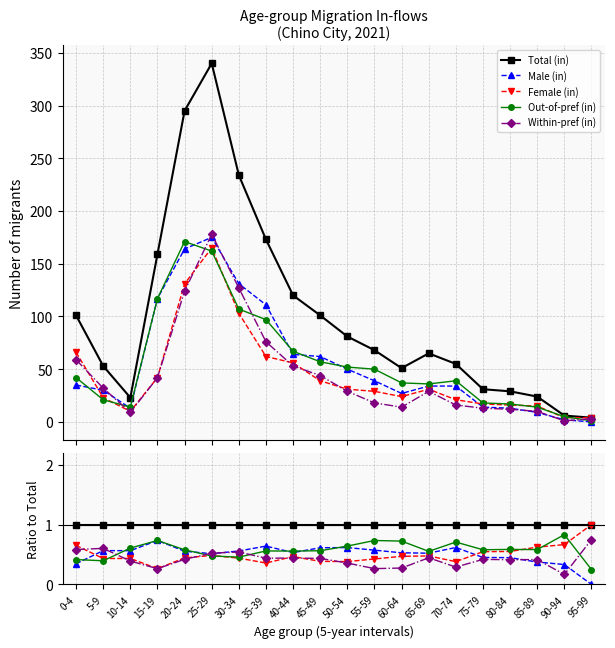

What value does the Out-of-pref (in) series have at 15-19?

0.7